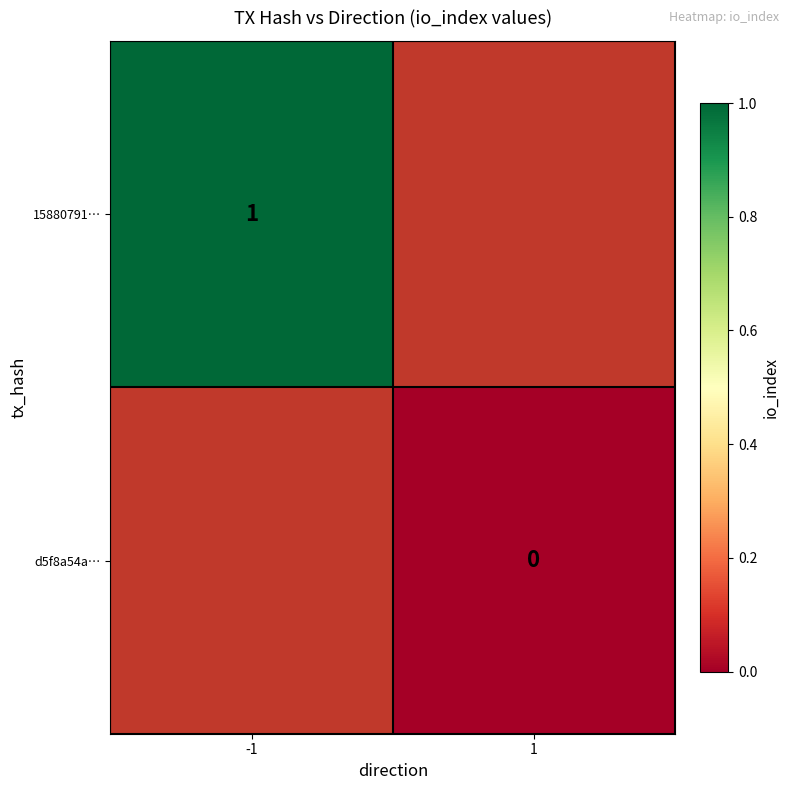

True or false: 15880791… has a value of 2 at -1.

False